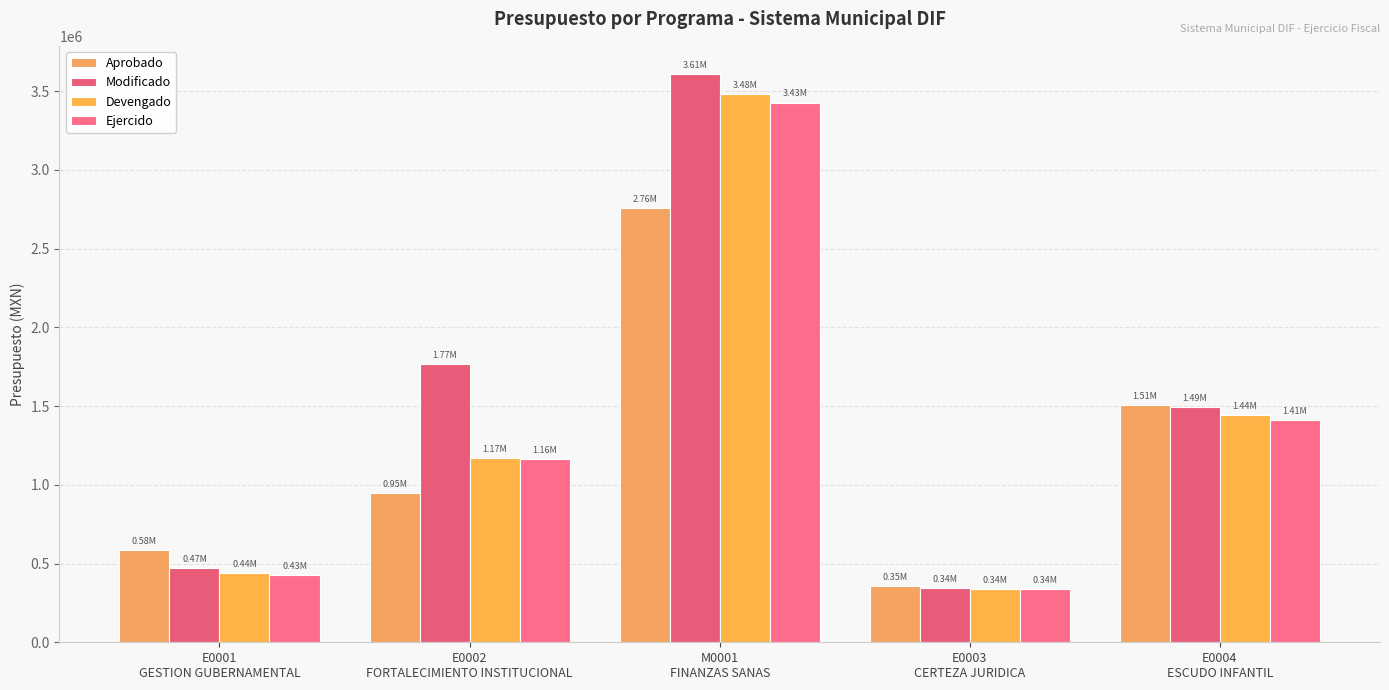

Reading left to right, transcribe all the data shown in this chart.

Aprobado: E0001
GESTION GUBERNAMENTAL=583504.9	E0002
FORTALECIMIENTO INSTITUCIONAL=947296.2	M0001
FINANZAS SANAS=2758527.8	E0003
CERTEZA JURIDICA=354327.9	E0004
ESCUDO INFANTIL=1507230.8
Modificado: E0001
GESTION GUBERNAMENTAL=471496.0	E0002
FORTALECIMIENTO INSTITUCIONAL=1767838.2	M0001
FINANZAS SANAS=3607873.8	E0003
CERTEZA JURIDICA=342878.3	E0004
ESCUDO INFANTIL=1492960.7
Devengado: E0001
GESTION GUBERNAMENTAL=437811.4	E0002
FORTALECIMIENTO INSTITUCIONAL=1169172.9	M0001
FINANZAS SANAS=3479676.5	E0003
CERTEZA JURIDICA=339878.3	E0004
ESCUDO INFANTIL=1444676.3
Ejercido: E0001
GESTION GUBERNAMENTAL=428395.8	E0002
FORTALECIMIENTO INSTITUCIONAL=1164412.5	M0001
FINANZAS SANAS=3428245.4	E0003
CERTEZA JURIDICA=338100.8	E0004
ESCUDO INFANTIL=1410748.5